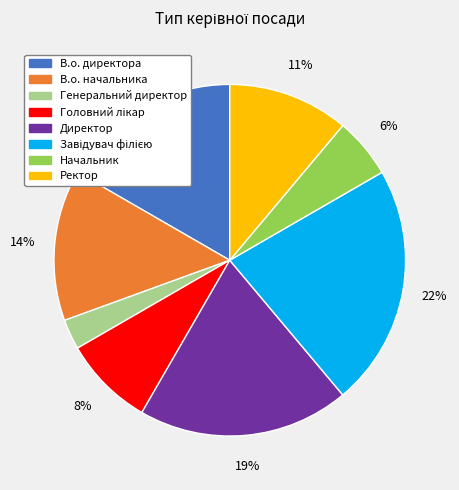

Do В.о. начальника and Начальник together represent more than half of the pie?

No